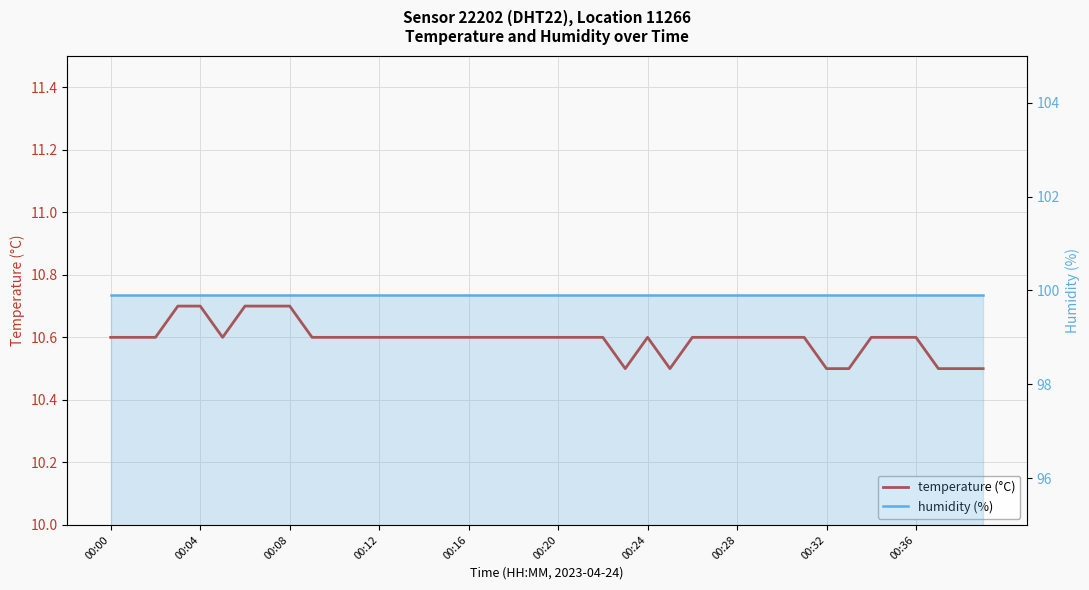

Does the chart display data point markers on the line(s)?

No